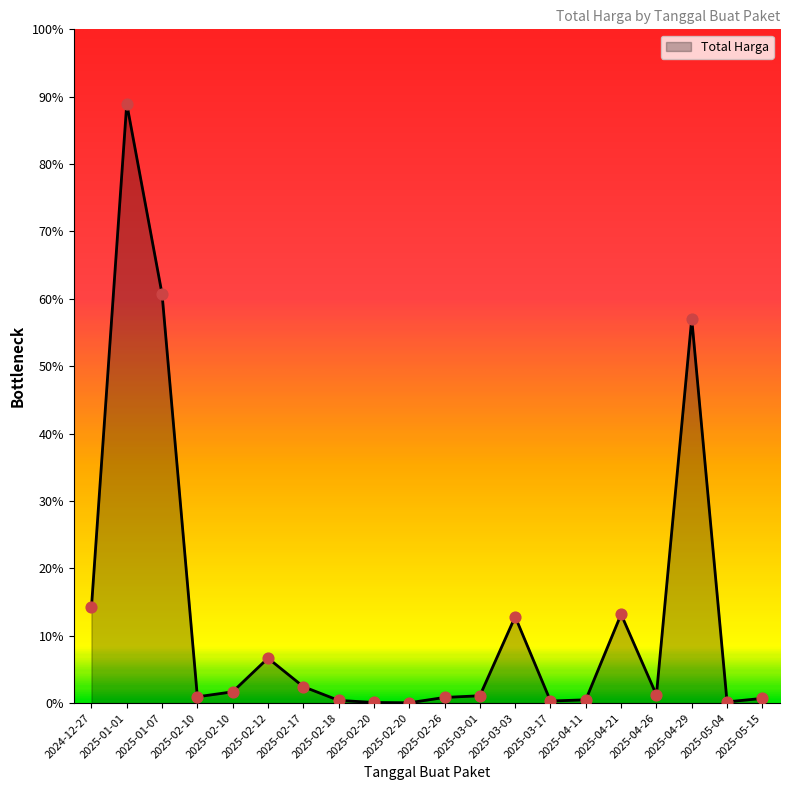

Approximately how many times larger is the value at 2025-05-15 compared to 2025-02-12?

0.1